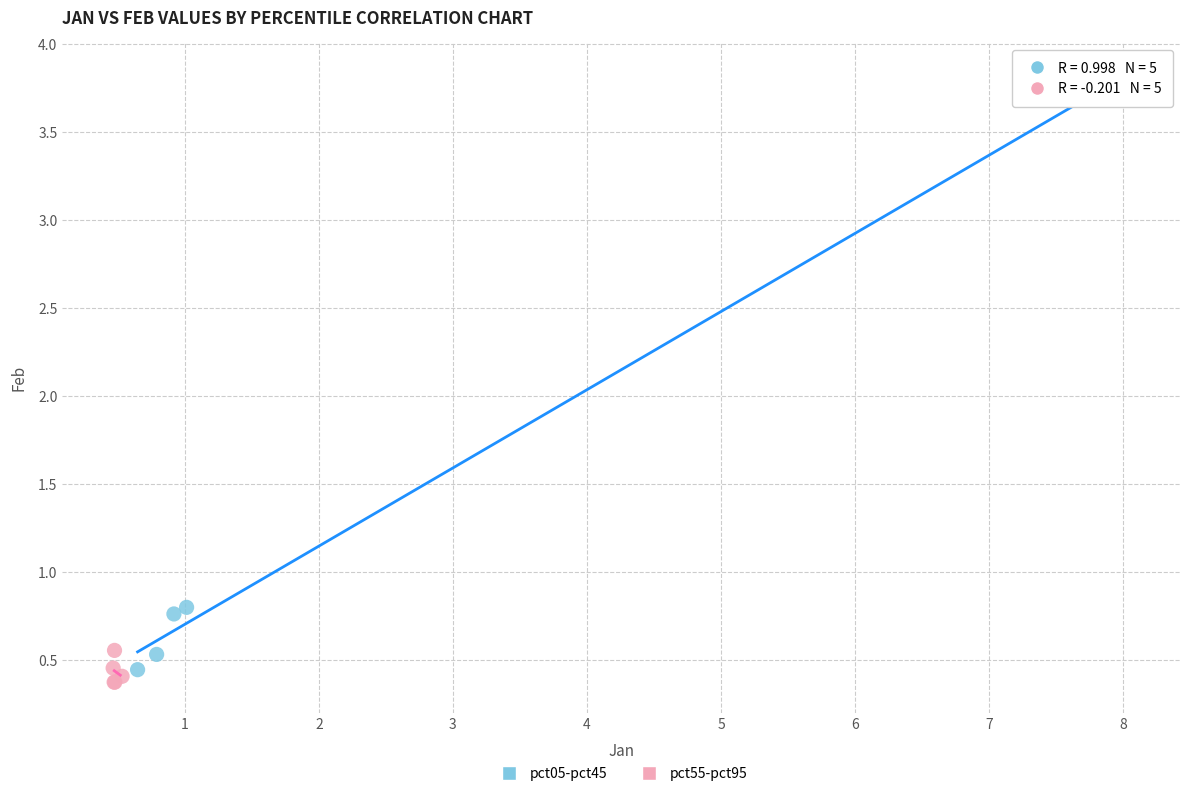

Which series reaches the maximum Y coordinate?

pct05-pct45